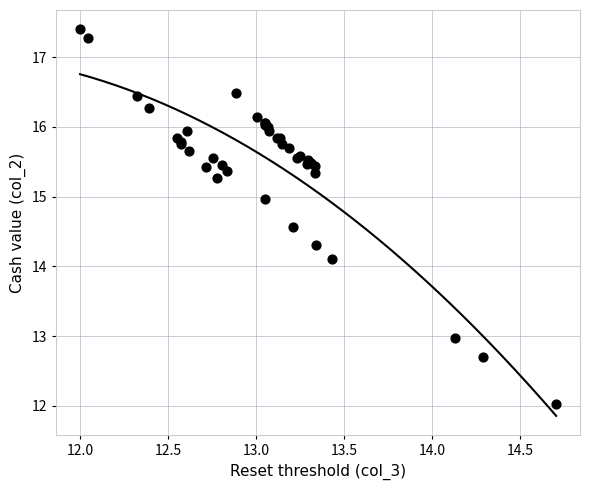

What Y value in the scatter plot is closest to 14?

14.1